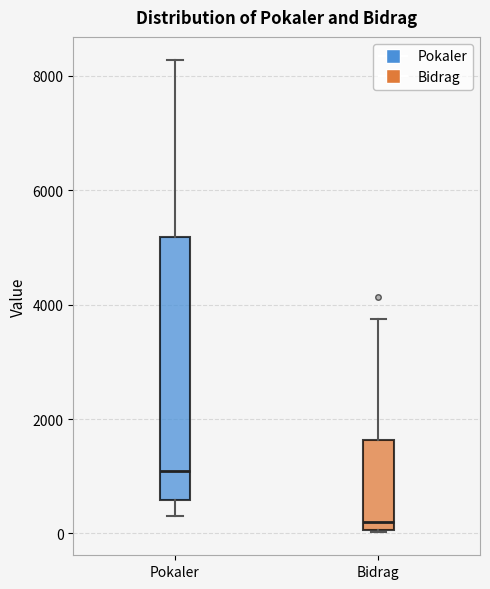

Which box is the tallest, from its lower edge to its upper edge?

Pokaler